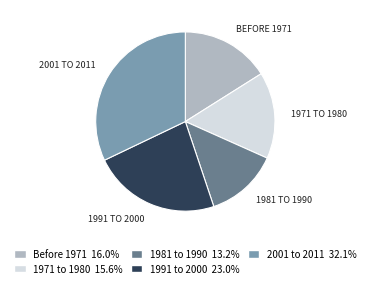

How many slices are in this pie chart?

5